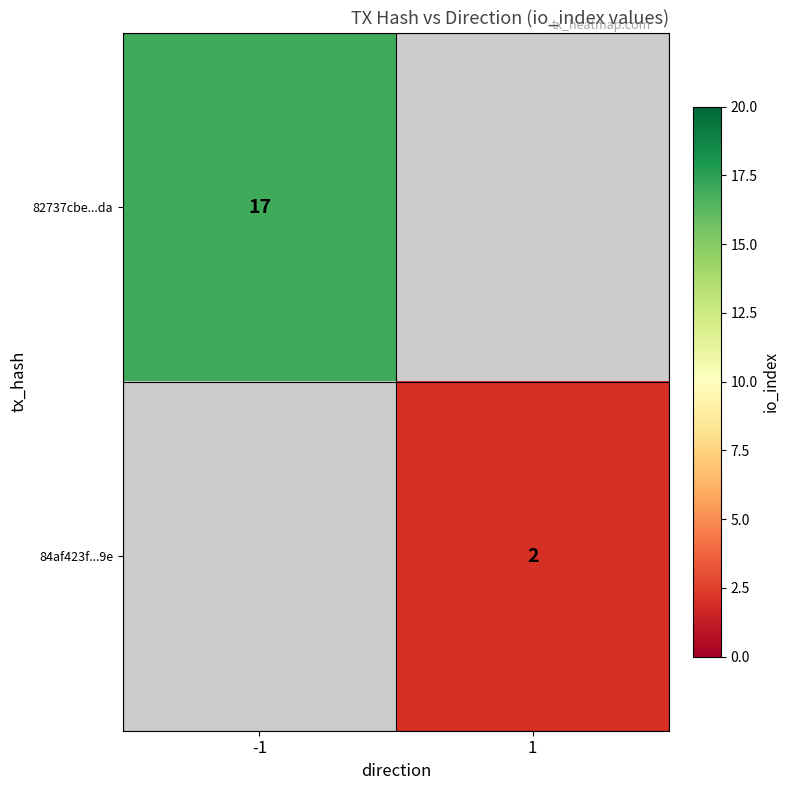

True or false: 84af423f...9e has a value of 1 at 1.

False